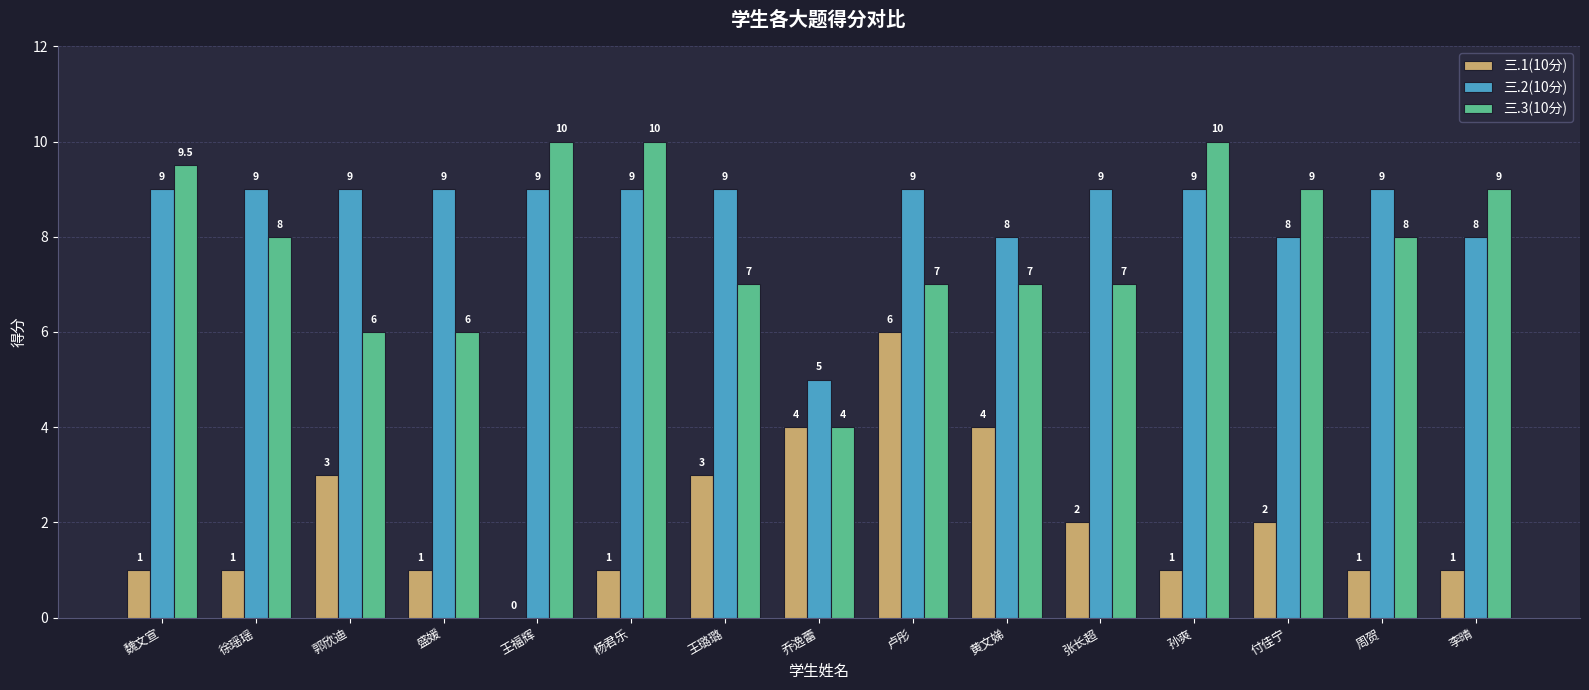

Between 魏文宣 and 徐瑶瑶, which series saw the biggest shift?

三.3(10分)